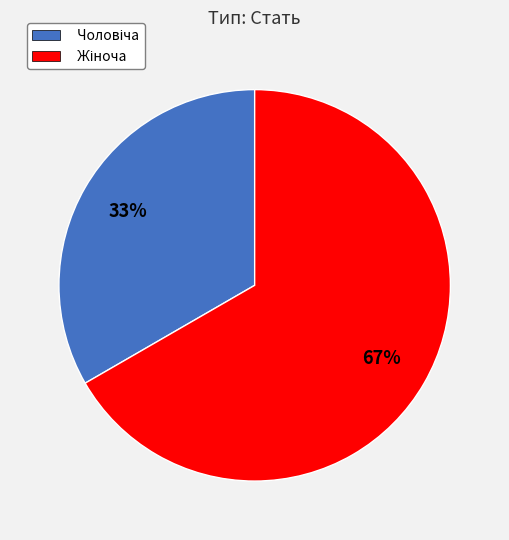

To the nearest percent, what is the average slice percentage?

50%